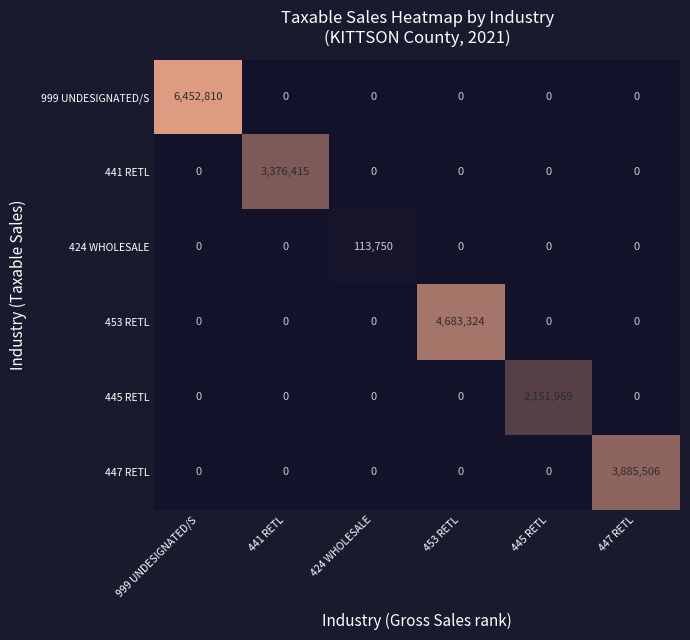

Between 441 RETL and 447 RETL, which series saw the biggest shift?

447 RETL